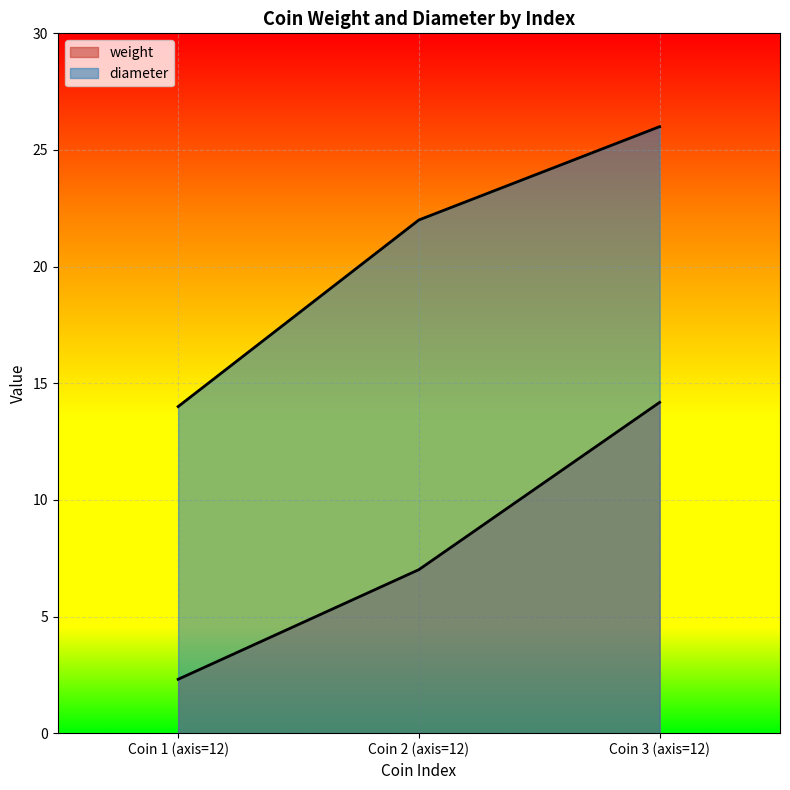

At Coin 3 (axis=12), list the series in order from largest to smallest.

diameter, weight